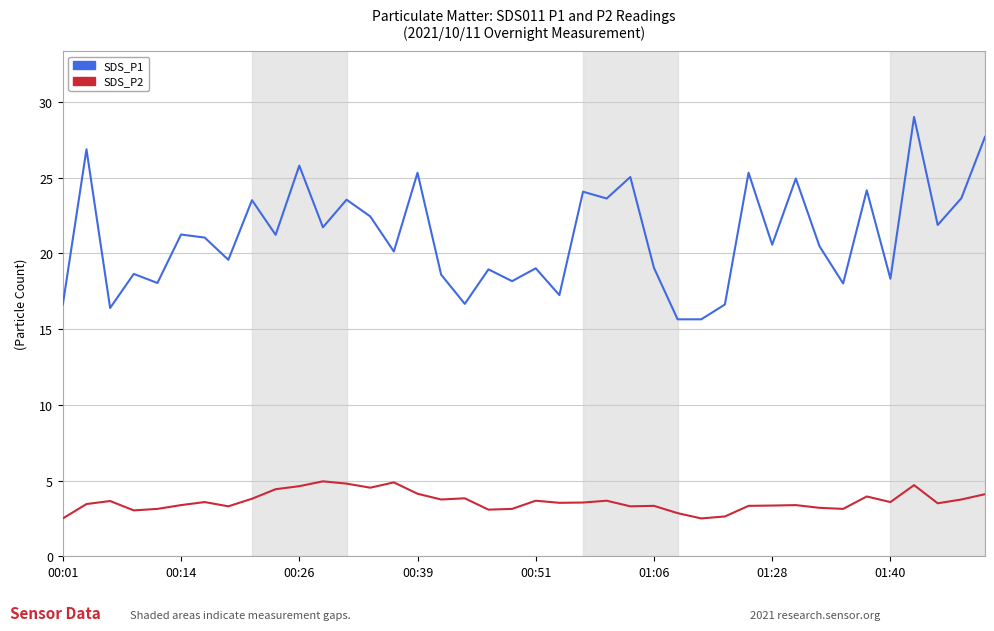

Count the number of categories in the chart.

40